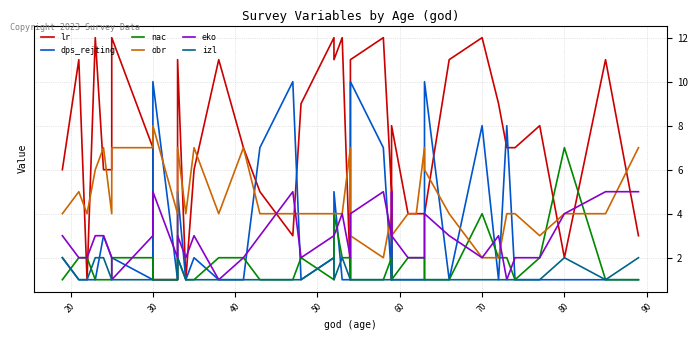

What is the difference between the maximum and minimum values in the dps_rejting series?

9